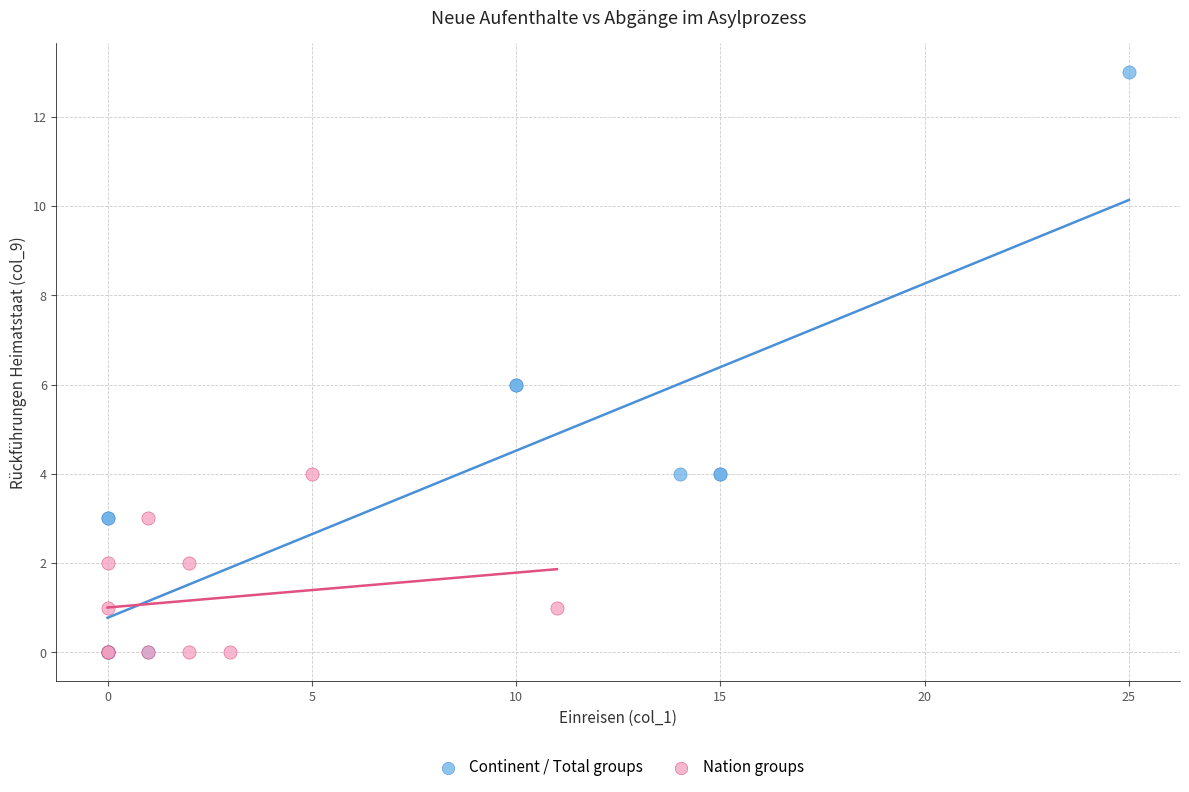

Which series has the largest Y range (max minus min)?

Continent / Total groups